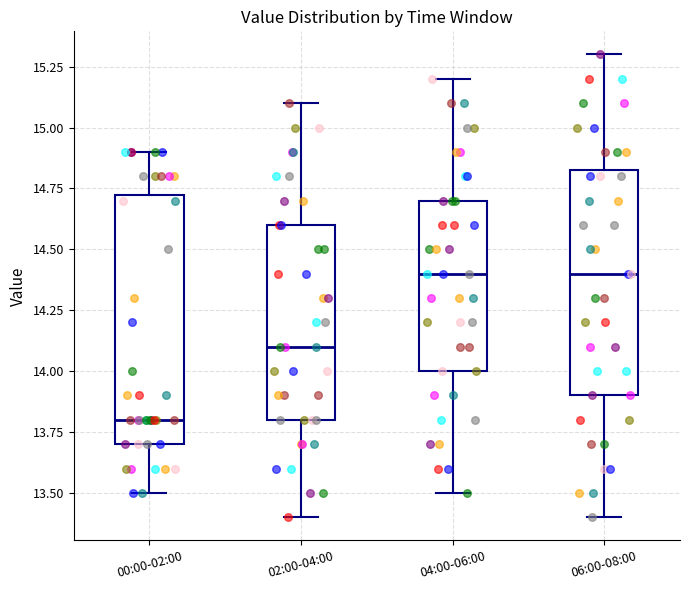

Comparing the boxes themselves (not the whiskers), which one is the tallest?

00:00-02:00